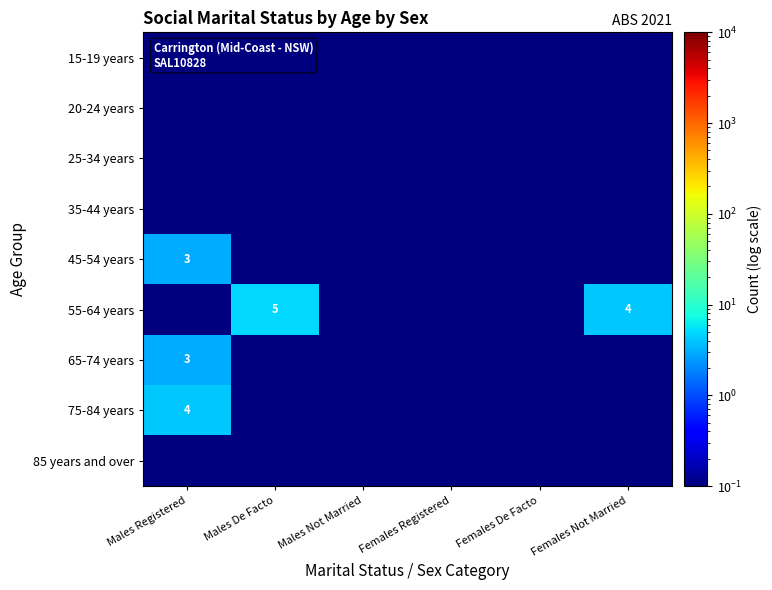

The value of 55-64 years at Females Not Married is 4.0. True or false?

True